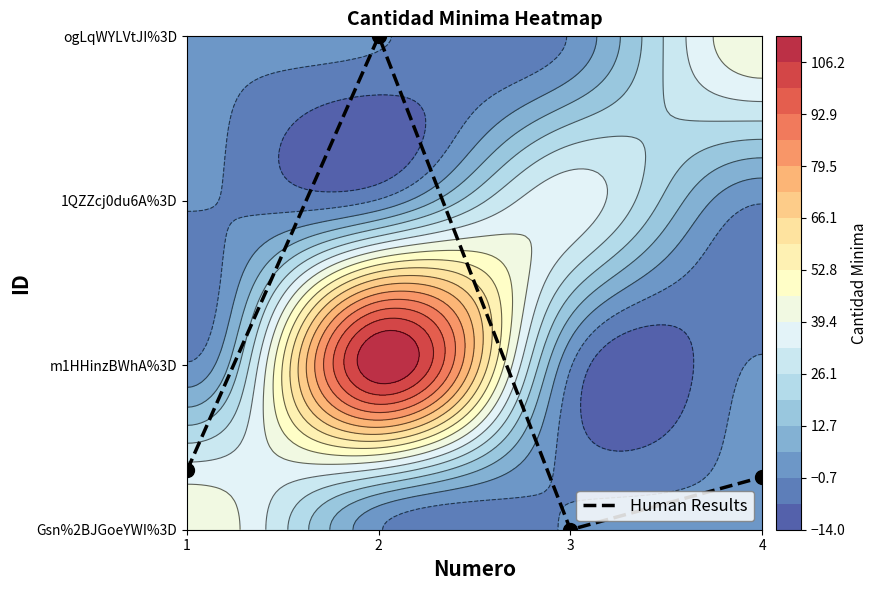

Where is the data nearest to the value 1?

1